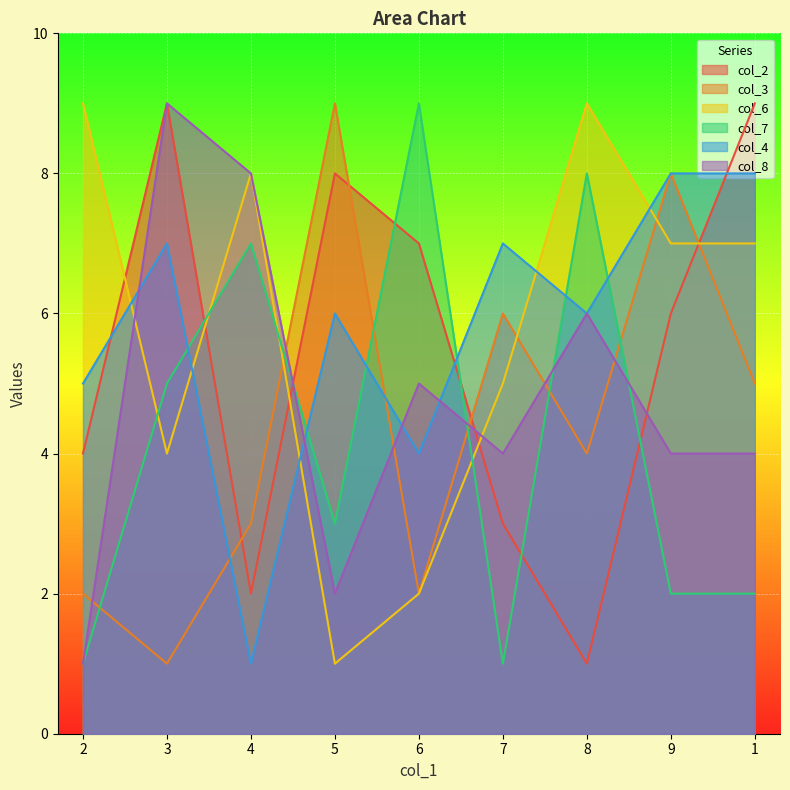

Where do col_2 and col_8 first cross each other?

4 and 5